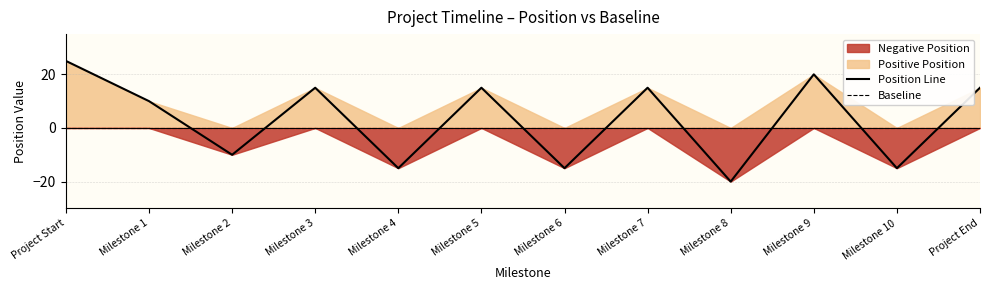

Where is Position Line nearest to the value 2?

Milestone 1